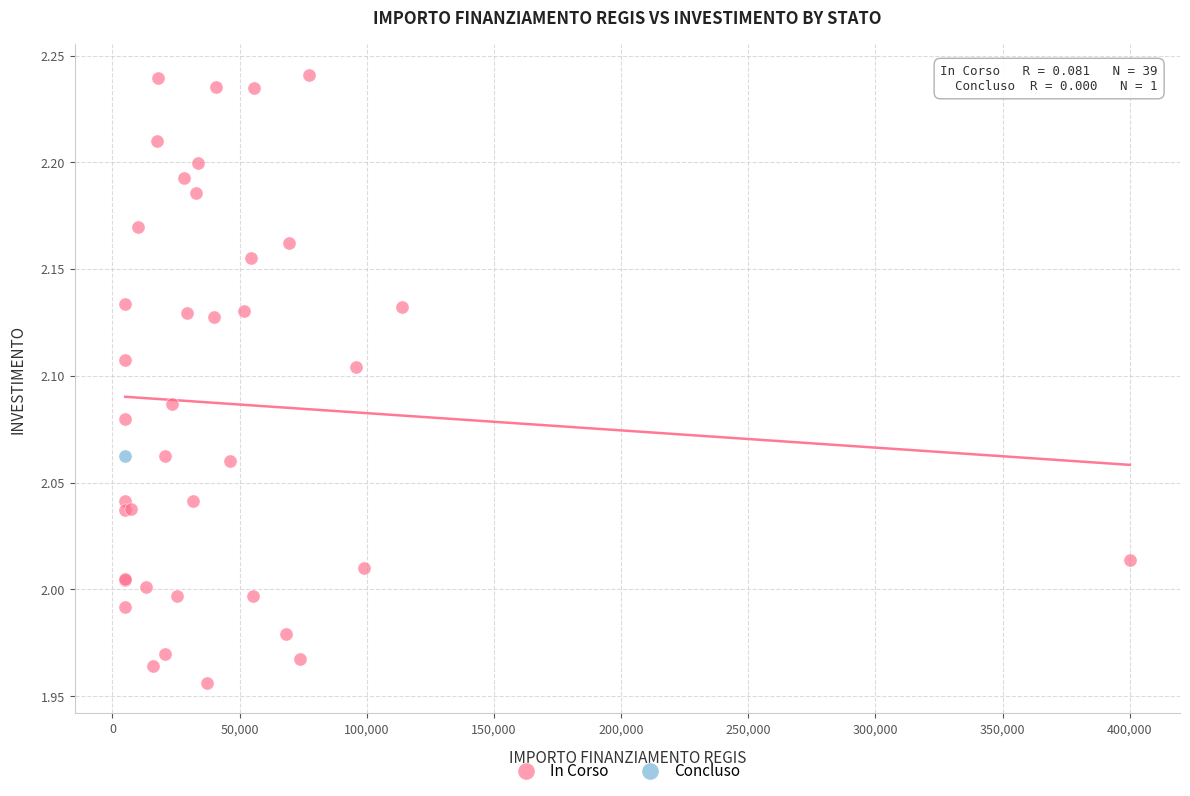

What are all the series names shown in the legend?

In Corso, Concluso